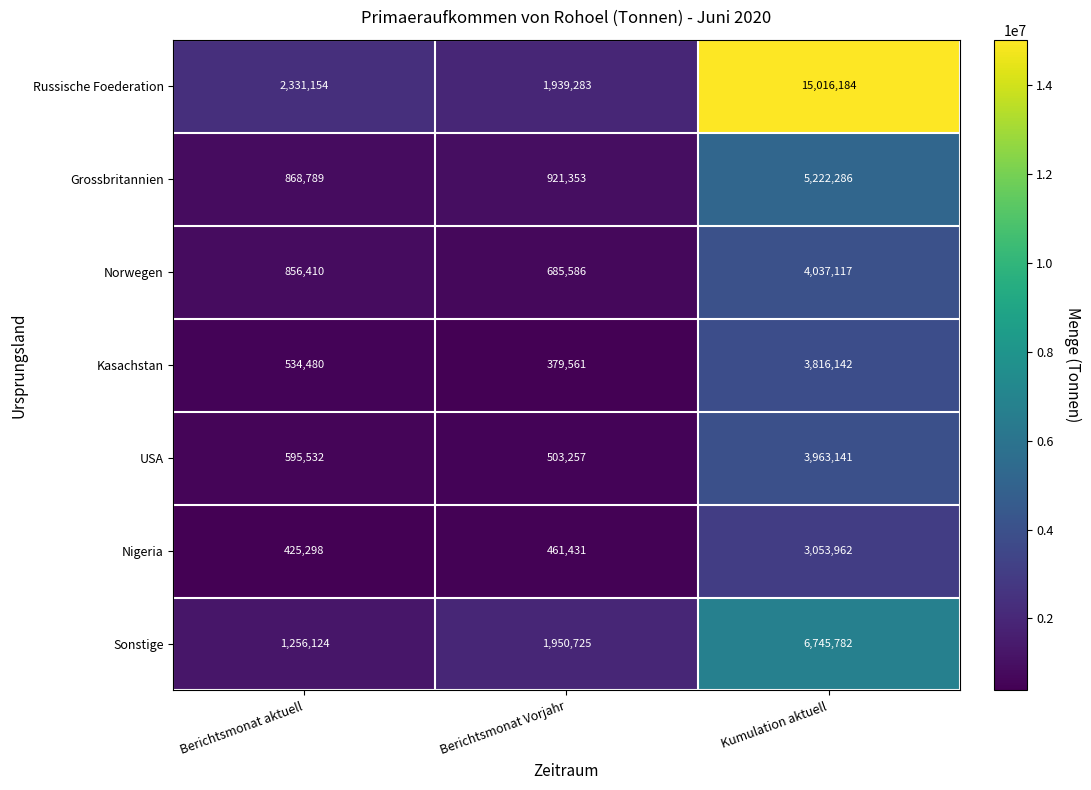

What is the difference between the Norwegen values at Berichtsmonat Vorjahr and Kumulation aktuell?

3351531